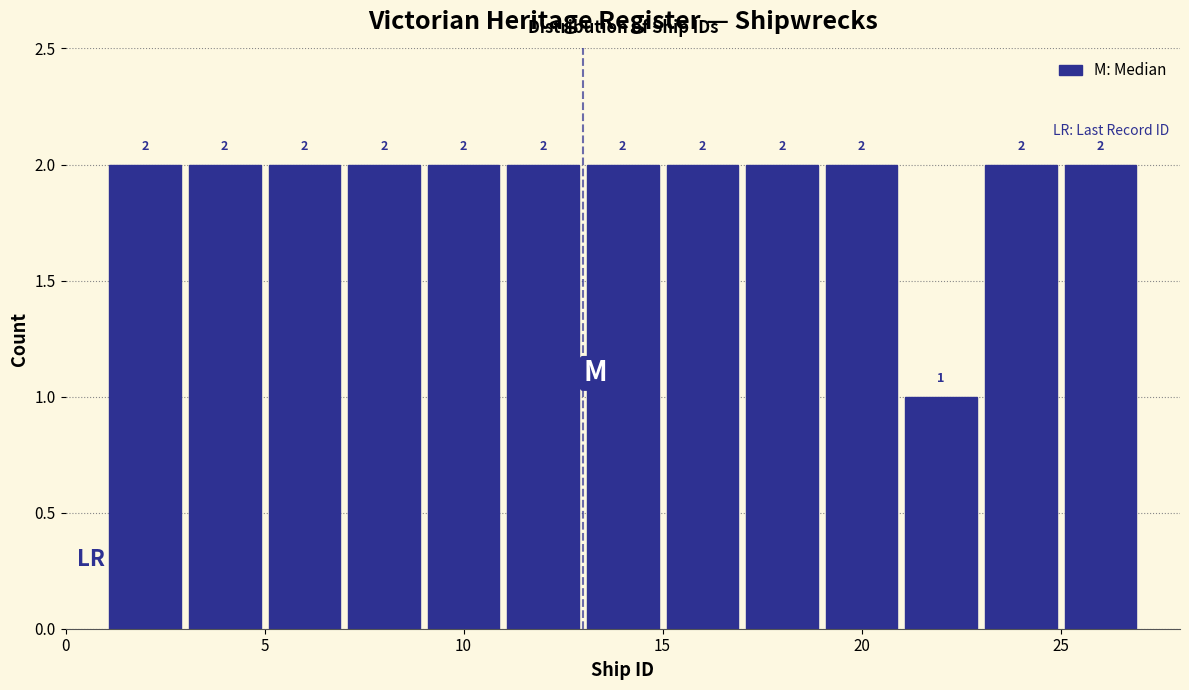

Reading left to right, transcribe this chart: for each bar, give the range it covers on the x-axis and its height.

1 to 3: 2
3 to 5: 2
5 to 7: 2
7 to 9: 2
9 to 11: 2
11 to 13: 2
13 to 15: 2
15 to 17: 2
17 to 19: 2
19 to 21: 2
21 to 23: 1
23 to 25: 2
25 to 27: 2